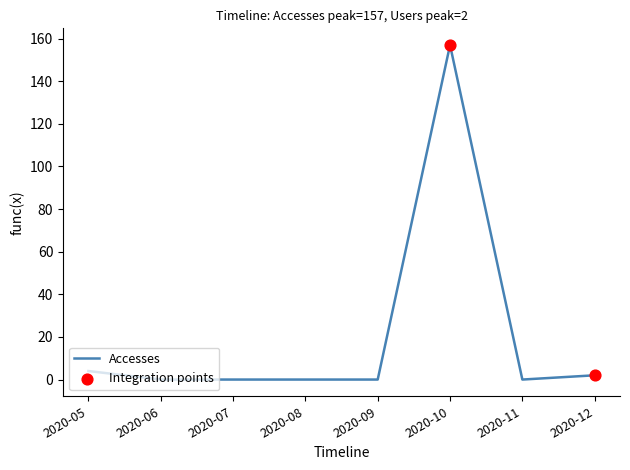

Which category has the highest value across all series?

2020-10